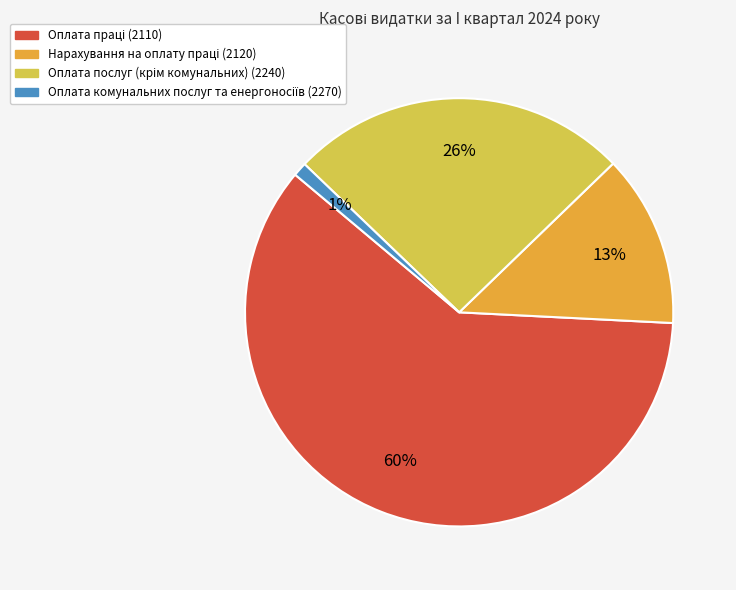

To the nearest percent, what is the average slice percentage?

25%